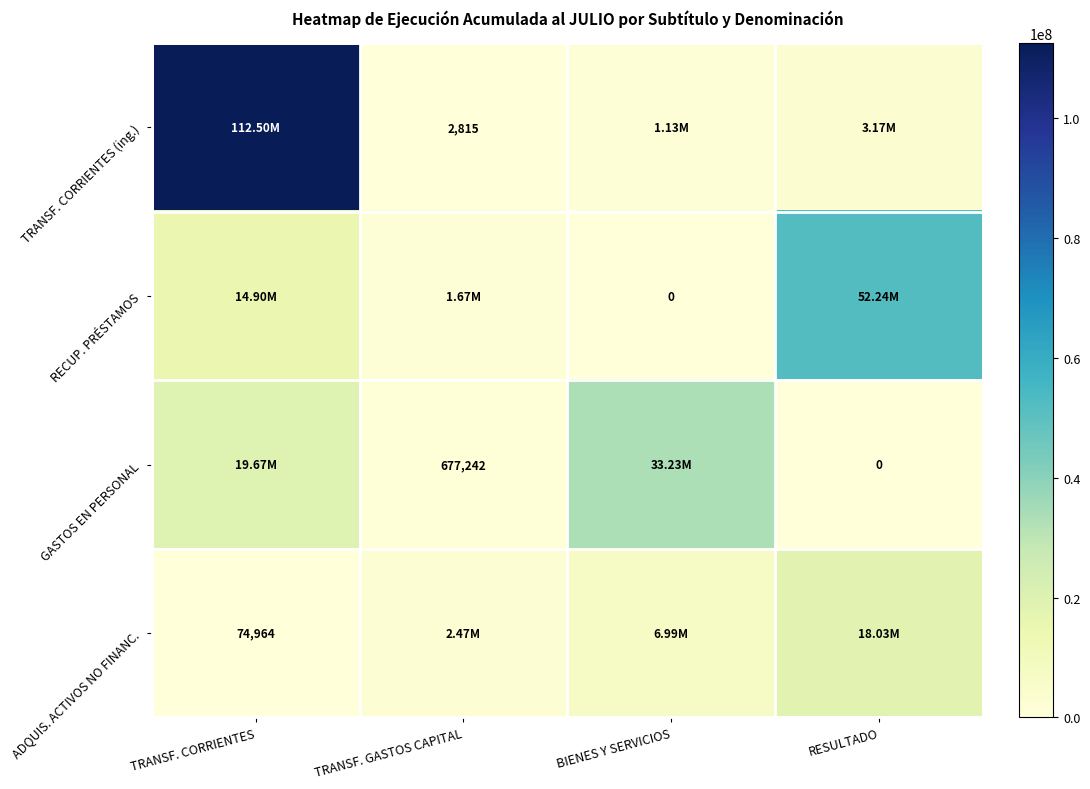

What is the difference between the GASTOS EN PERSONAL values at TRANSF. GASTOS CAPITAL and RESULTADO?

677242